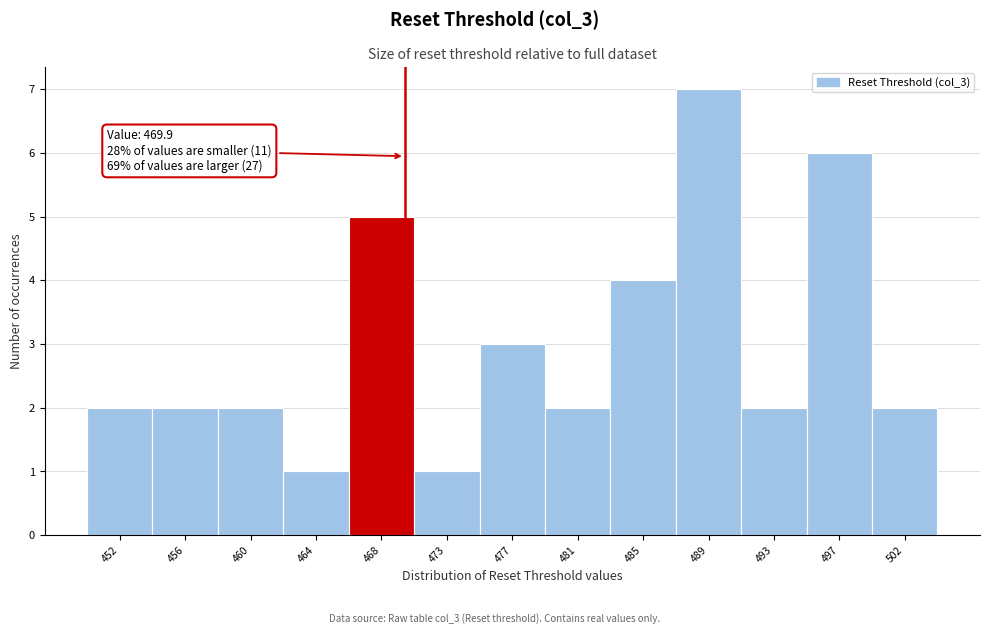

Over which range of the x-axis is the bar tallest?

487.0 to 491.0